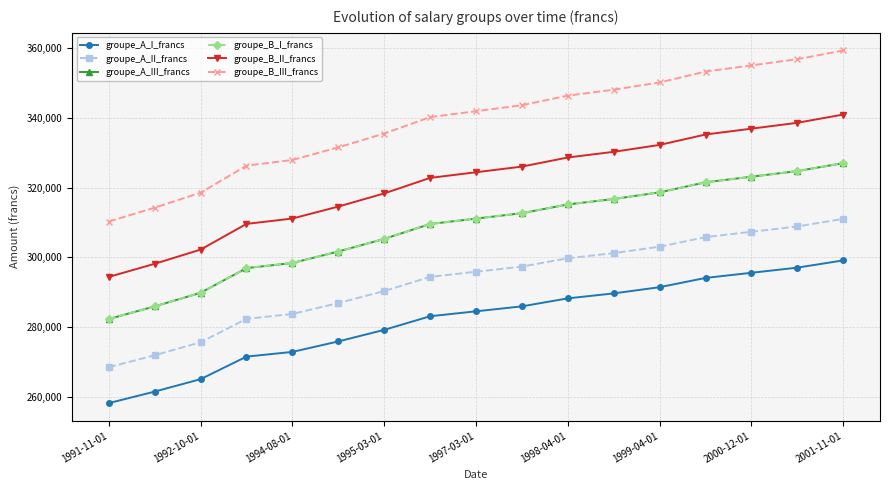

Is this an area chart (filled region under the line)?

No